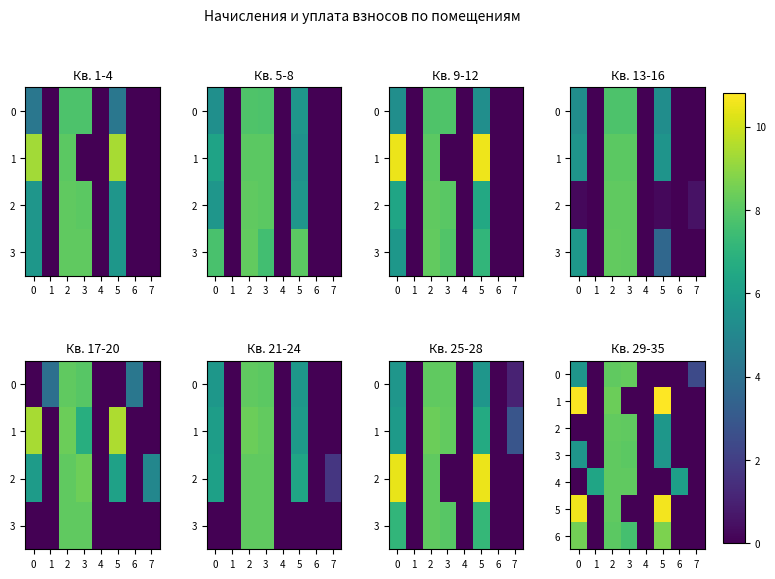

Which series has the largest range (max minus min)?

1